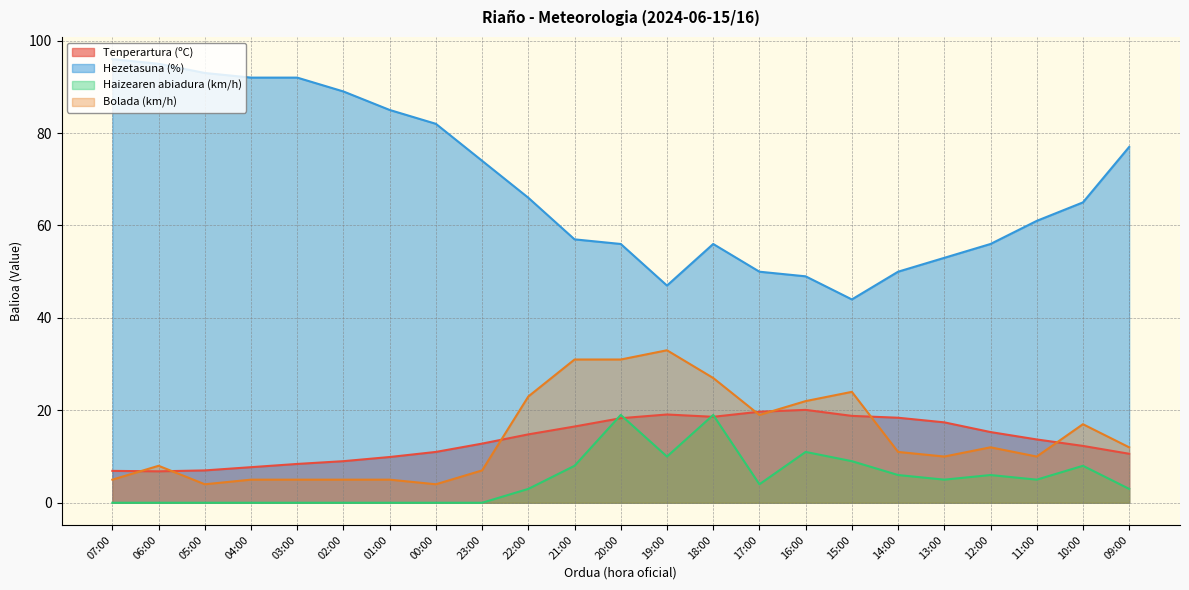

At which category is the sum across all series the highest?

20:00